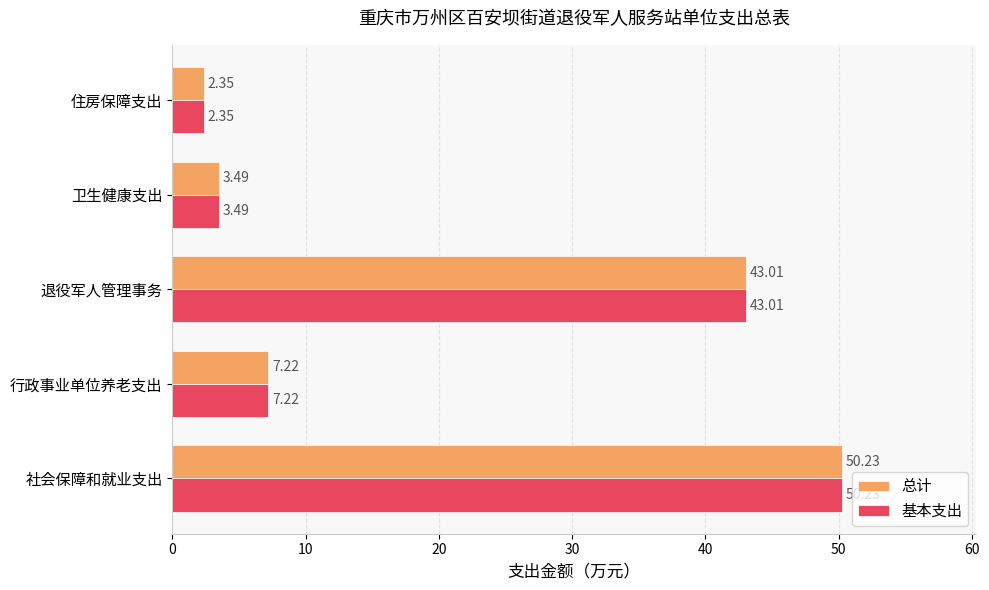

At which category is the sum across all series the highest?

社会保障和就业支出